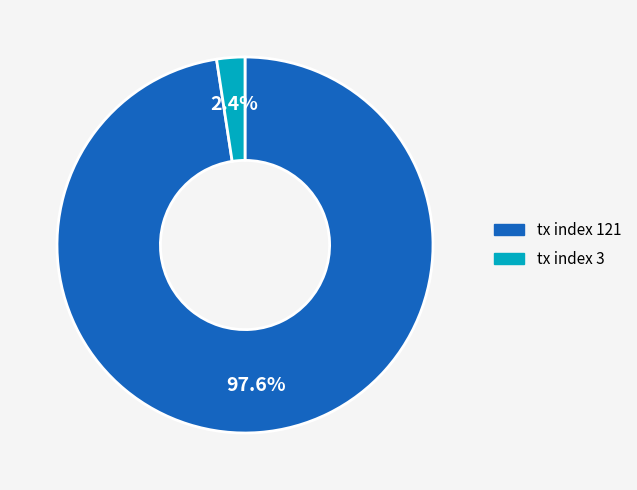

How many segments does this pie chart have?

2